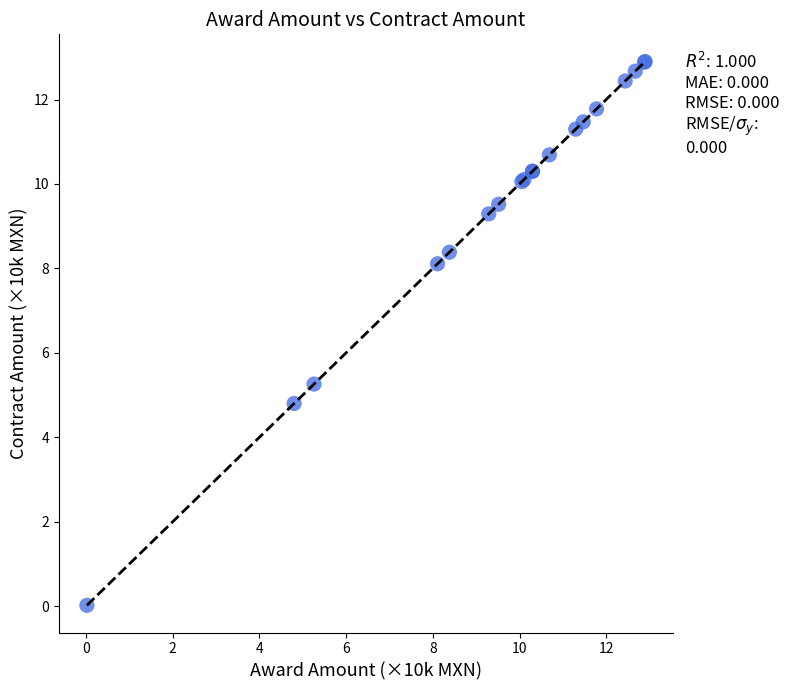

What Y value in the scatter plot is closest to 6?

5.3